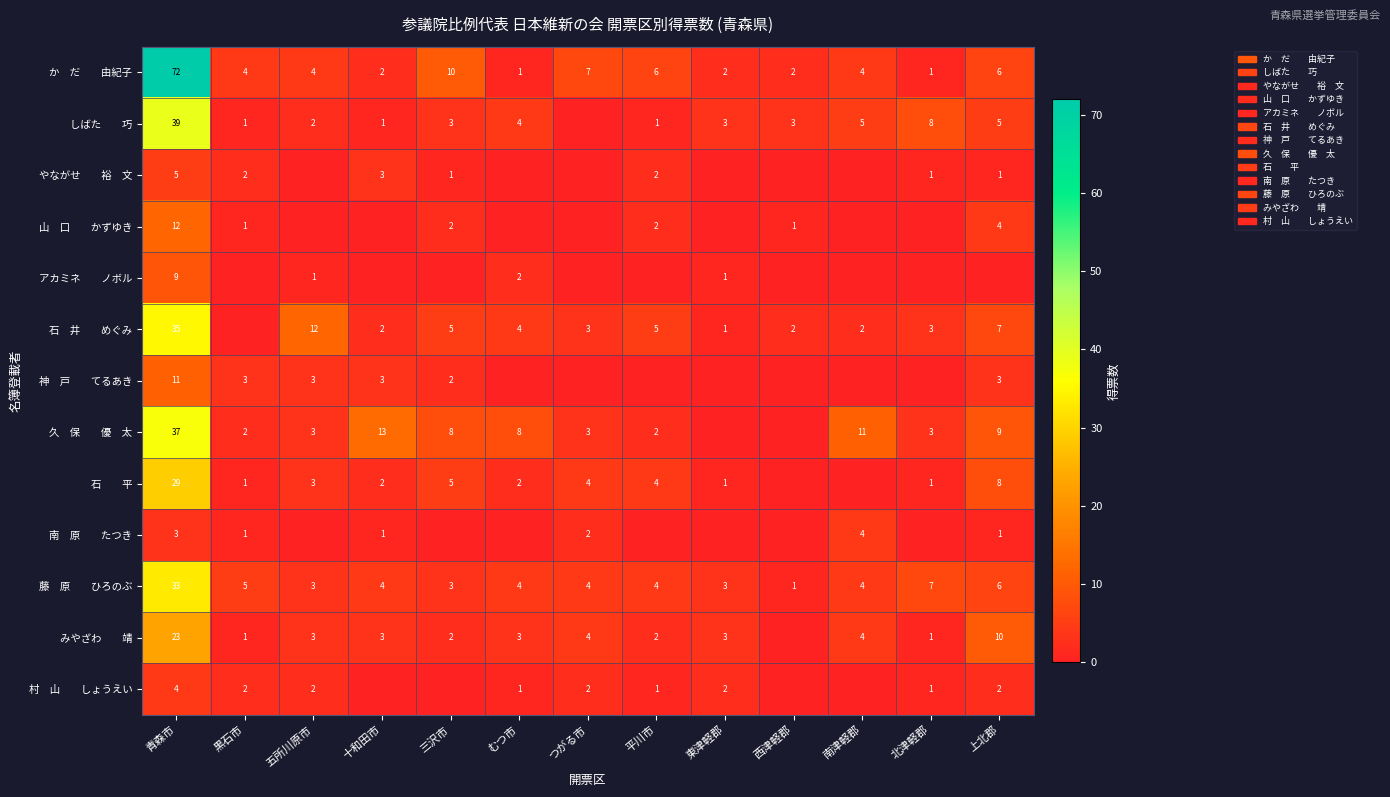

What is the total value across all series at 青森市?

312